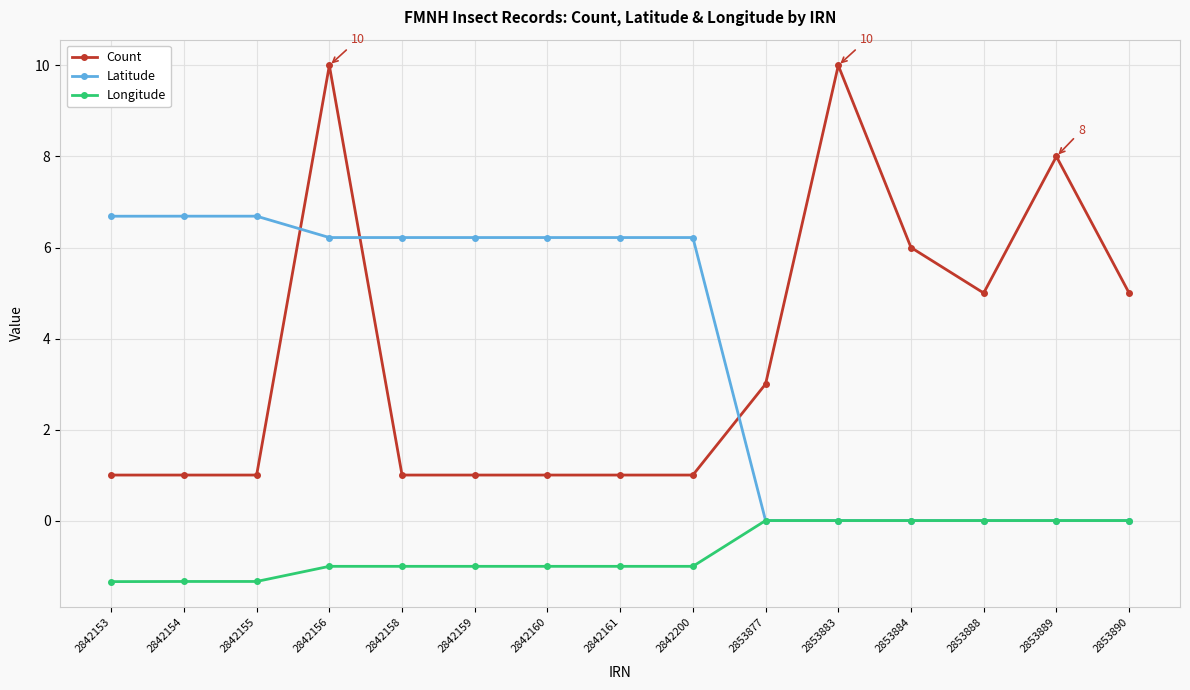

True or false: Count has more than 0 interior local peaks.

True